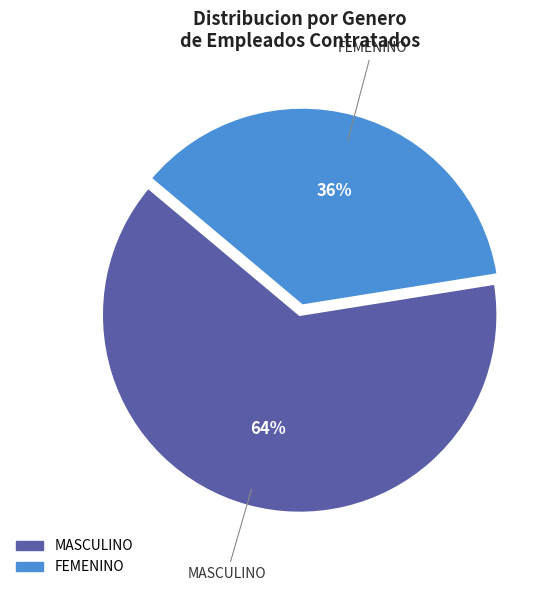

How many slices are in this pie chart?

2